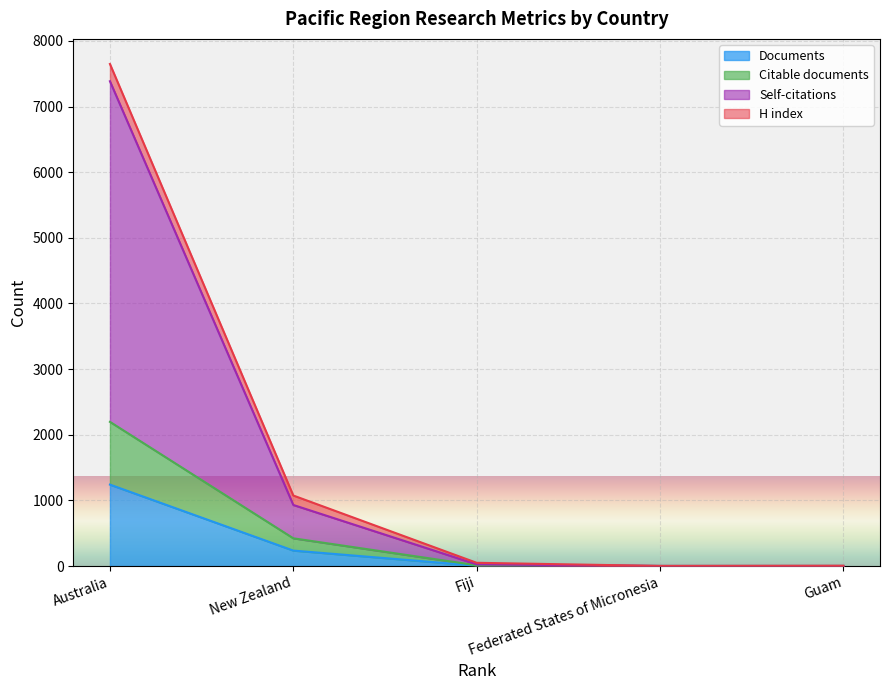

How many interior local valleys does the Citations series have?

1